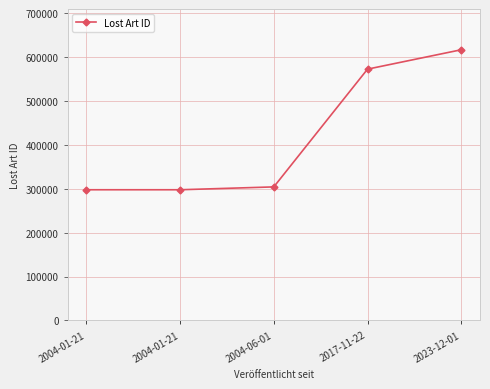

What is the ratio of the value at 2004-01-21 to the value at 2004-01-21?

1.0